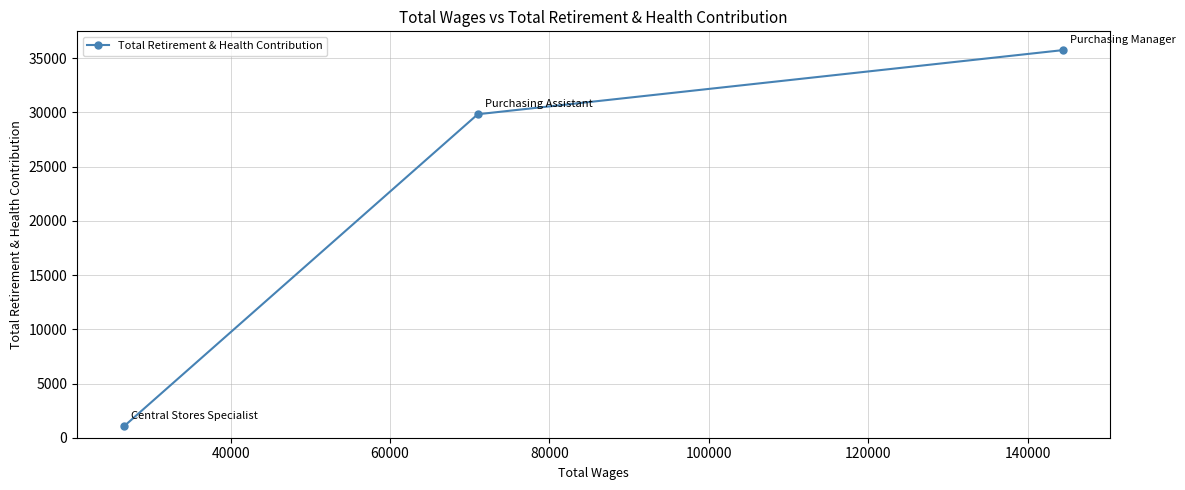

What is the maximum value shown in the chart?

35744